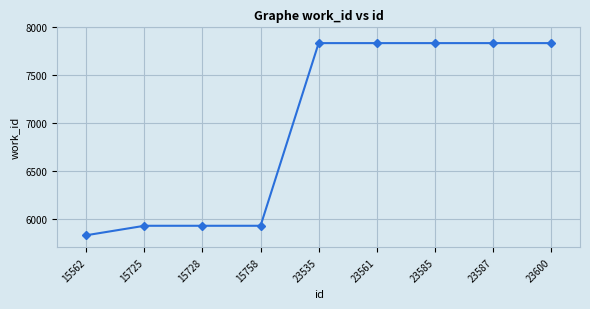

Is it true that the value at 23535 is 7835?

True